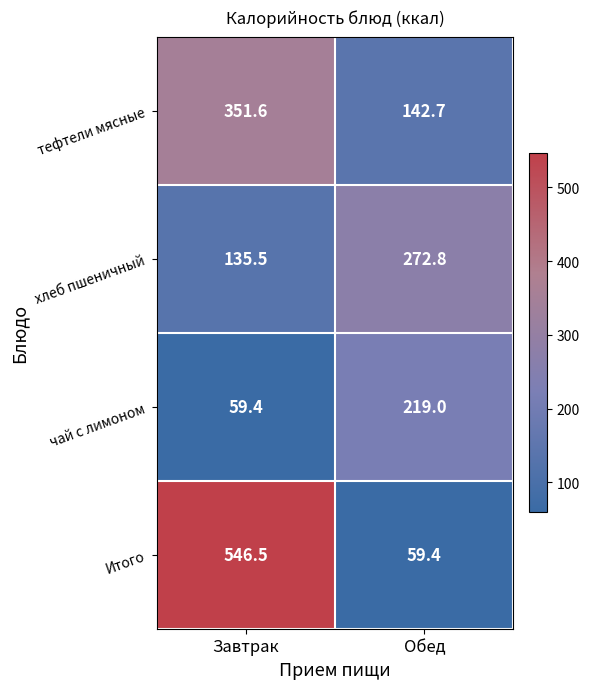

At which category is the sum across all series the highest?

Завтрак